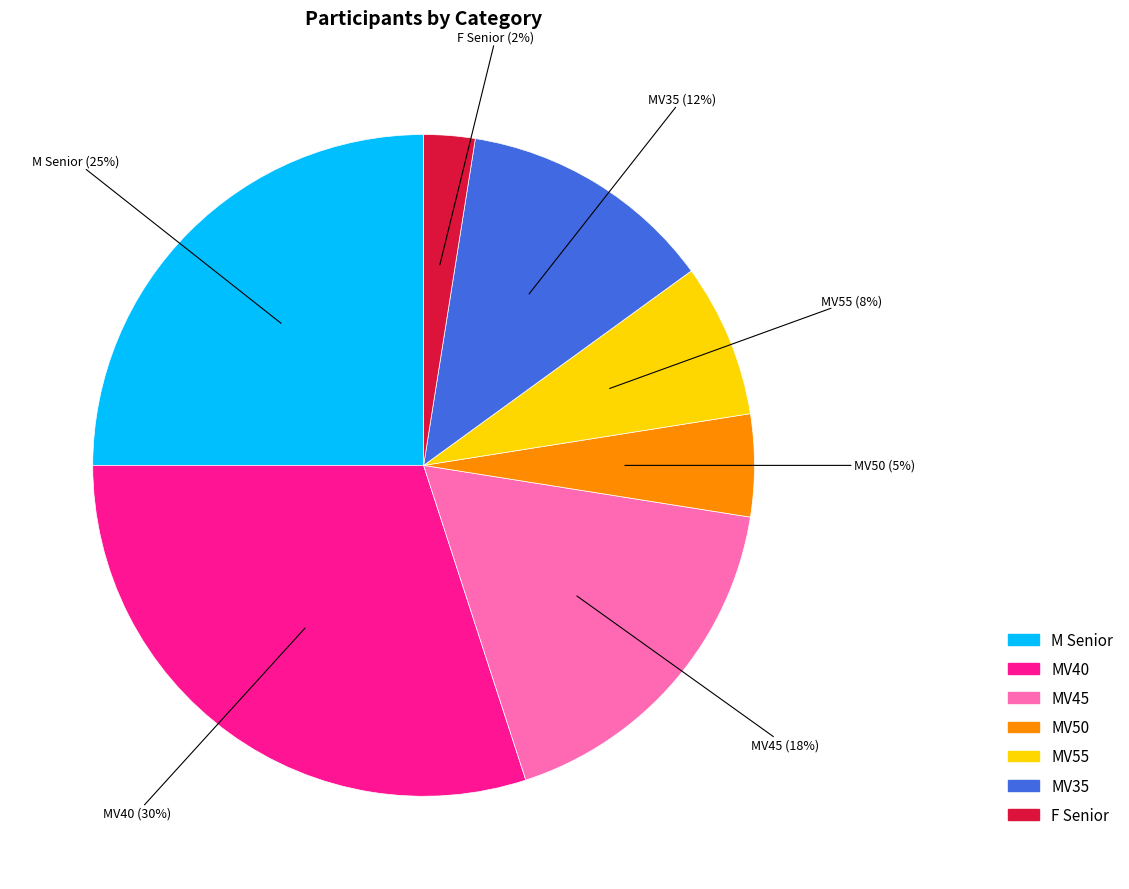

To the nearest percent, what is the average slice percentage?

14%